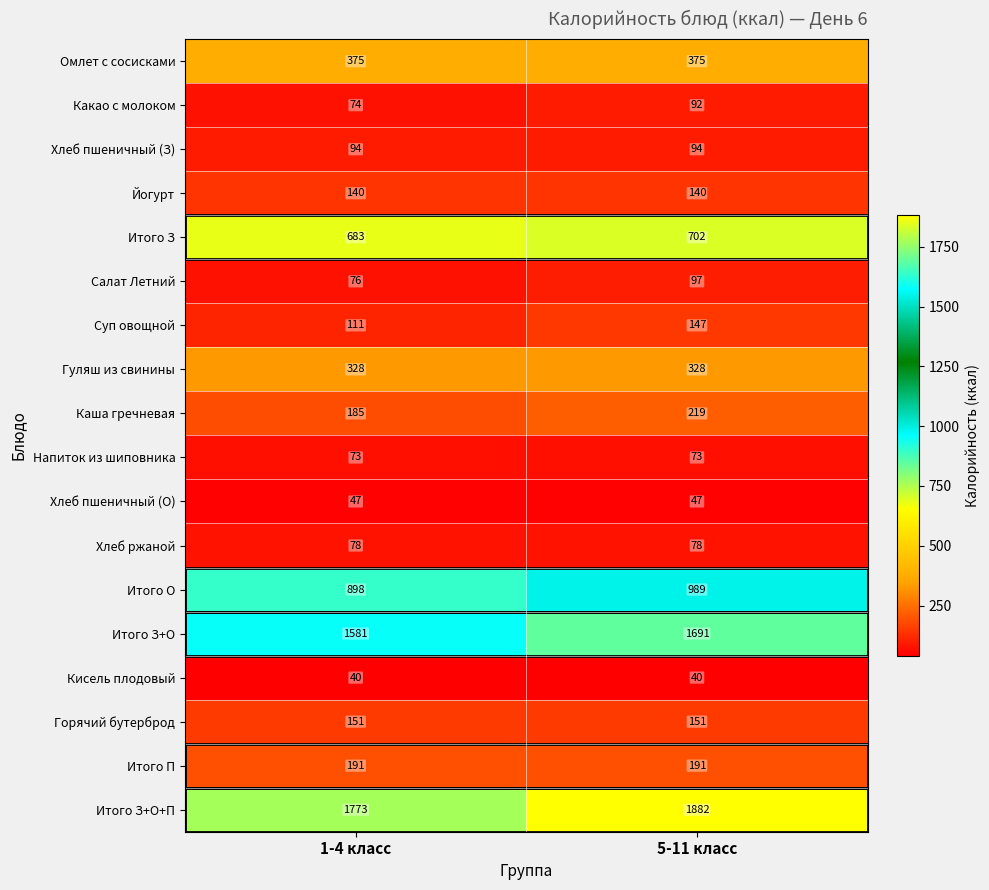

Which series has the largest total across all categories?

Итого З+О+П